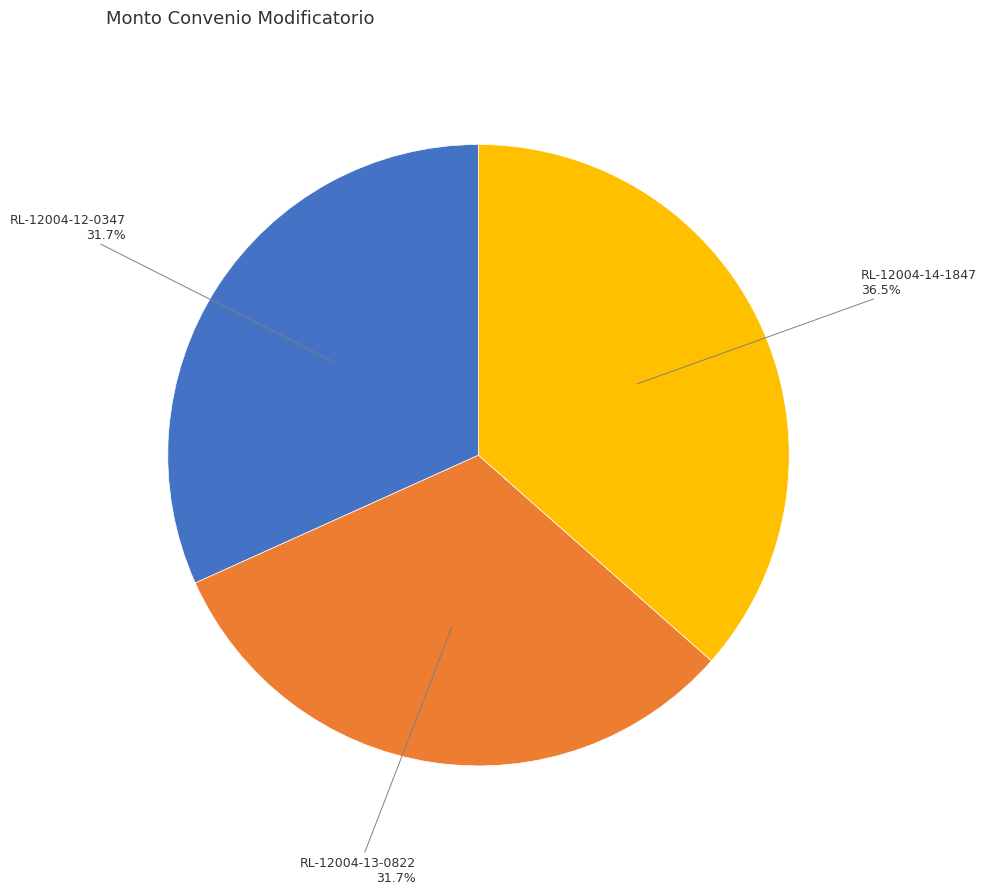

Does any single category account for the majority?

No